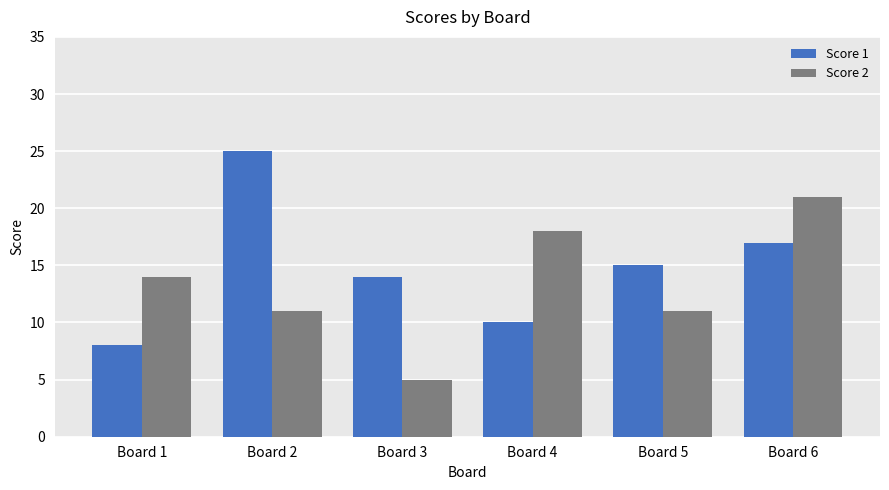

What is the value of the Score 2 bar at the 6th from the left?

21